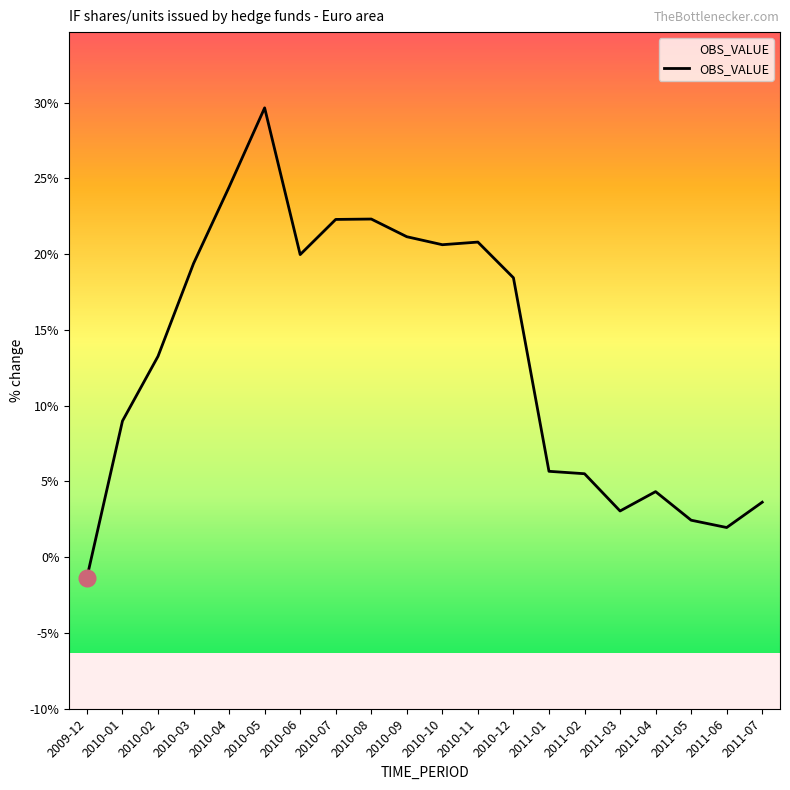

Reading left to right, transcribe all the data shown in this chart.

-1.3	9.0	13.3	19.4	24.4	29.7	20.0	22.3	22.3	21.1	20.6	20.8	18.4	5.7	5.5	3.1	4.3	2.4	2.0	3.6